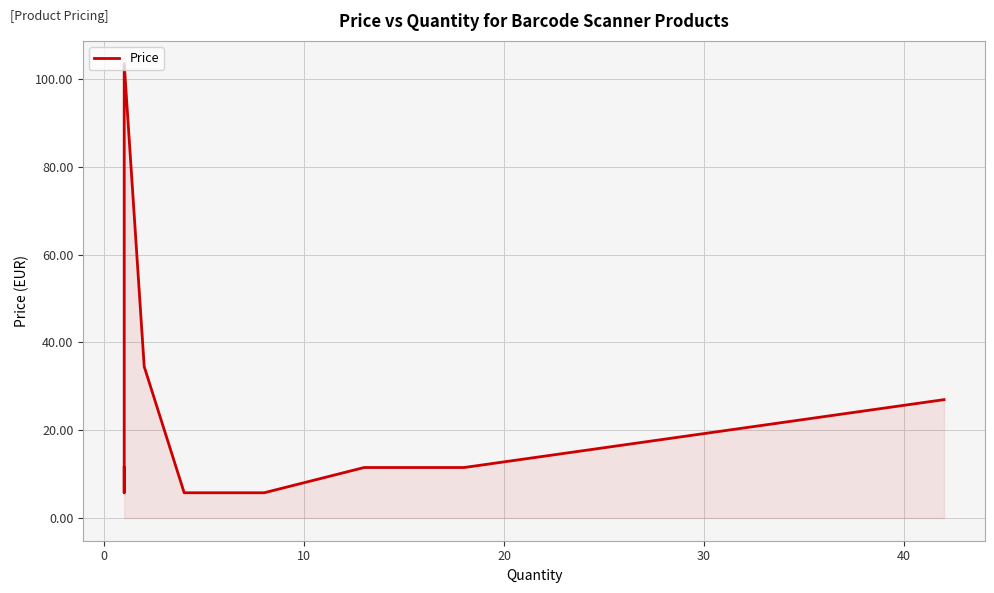

What is the change in value from 30 to 7?

-97.8